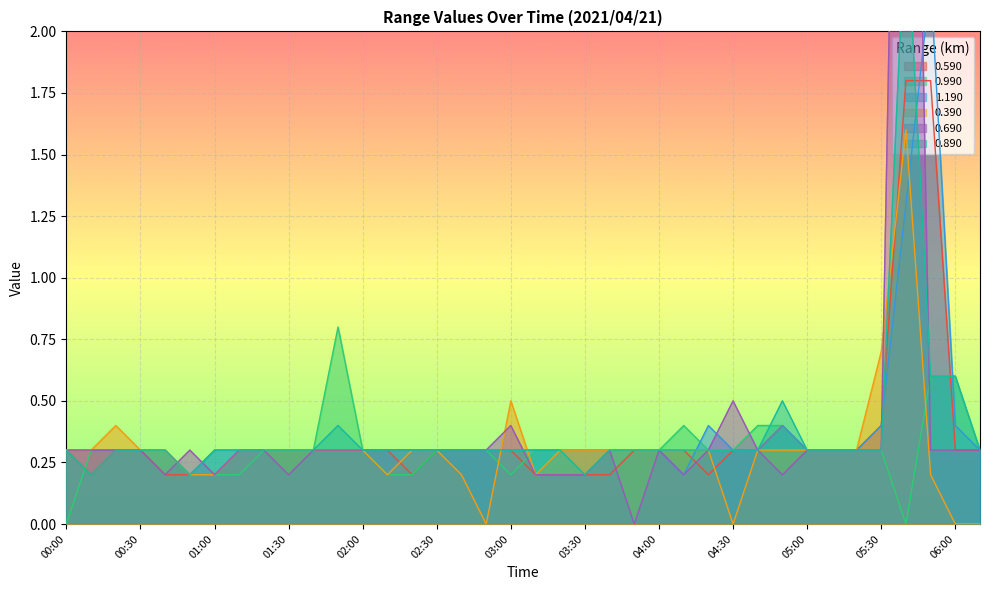

The value of 0.590 at 00:30 is 0.3. True or false?

True